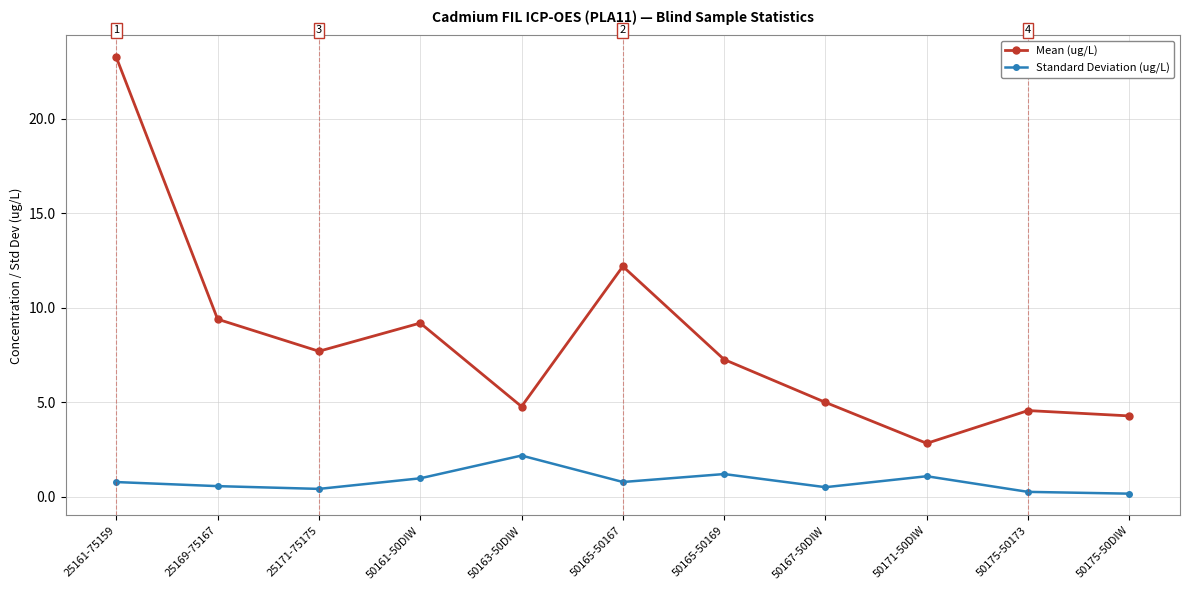

True or false: Standard Deviation (ug/L) has a value of 3.4 at 50163-50DIW.

False